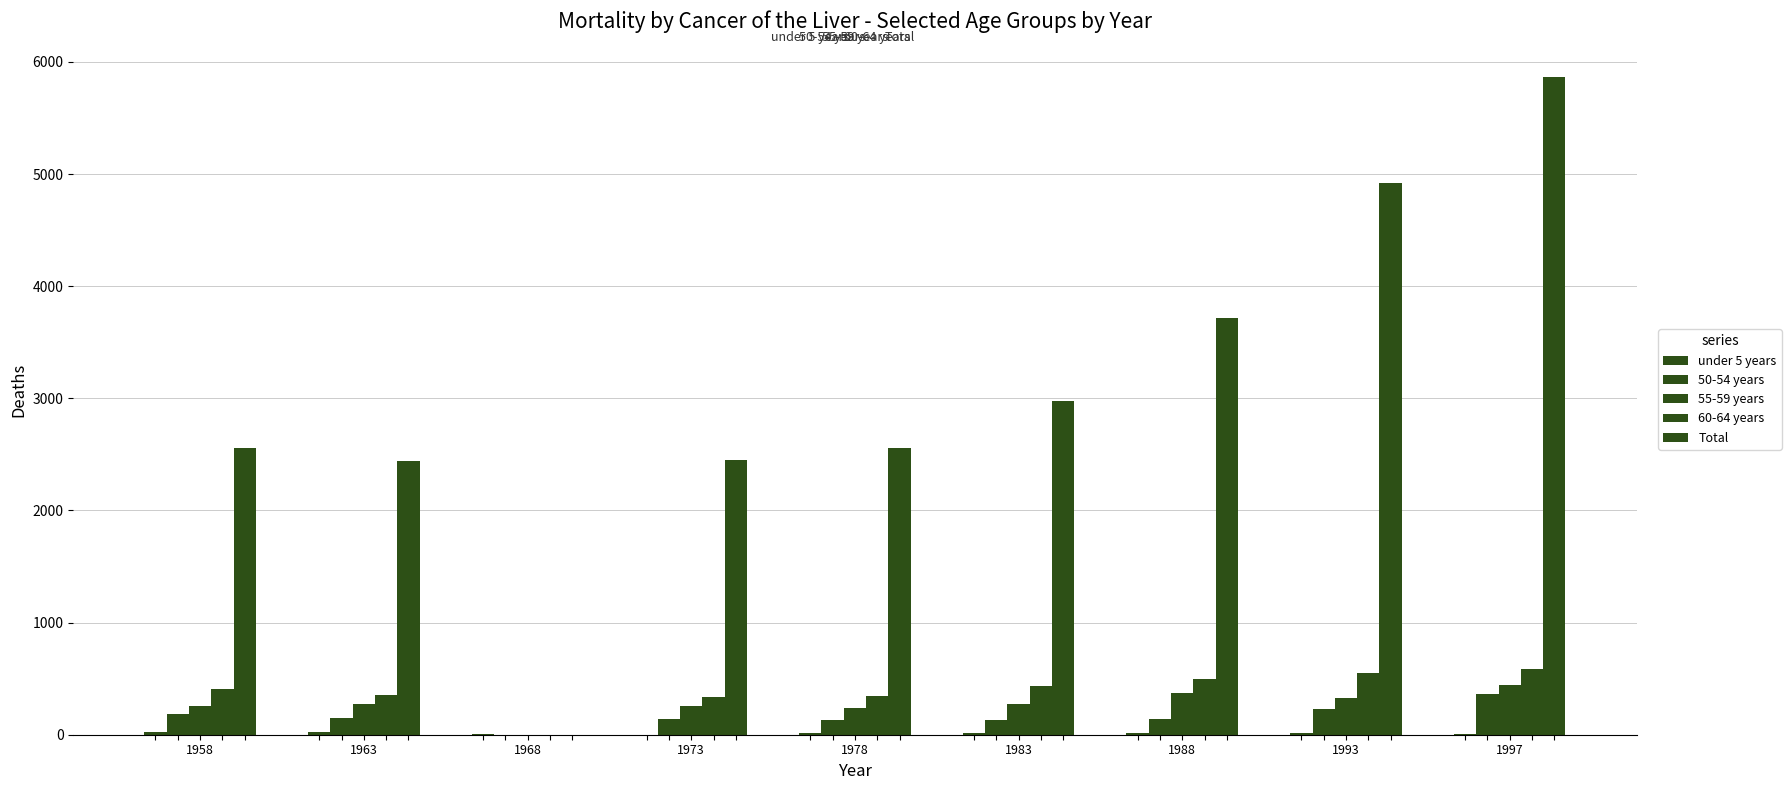

Count the number of categories in the chart.

9